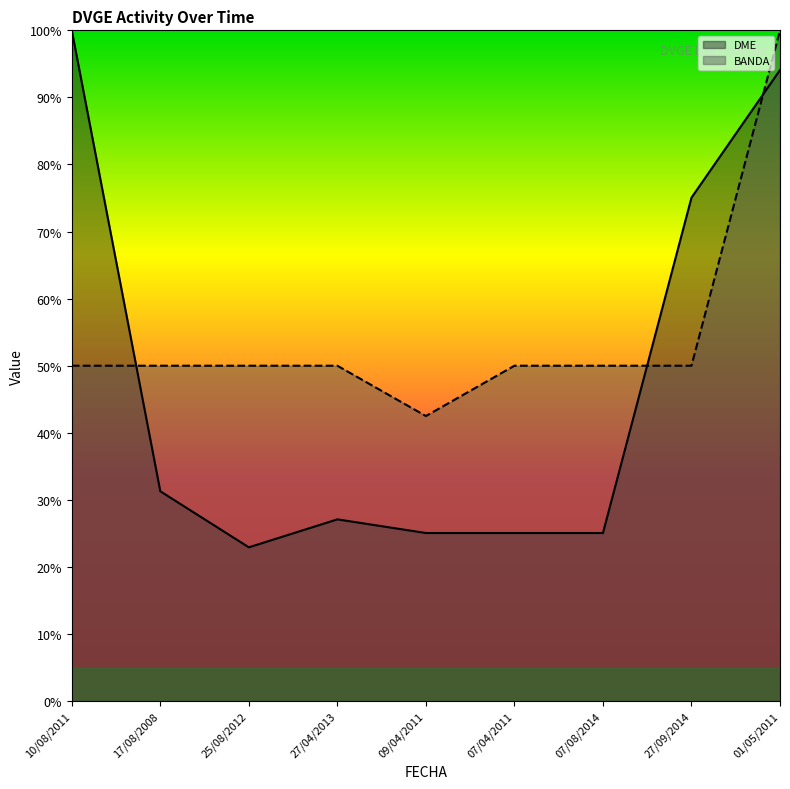

Reading left to right, extract all data points from this chart.

DME: 100.0	31.3	22.9	27.1	25.1	25.1	25.1	75.1	94.1
BANDA: 50.0	50.0	50.0	50.0	42.5	50.0	50.0	50.0	100.0